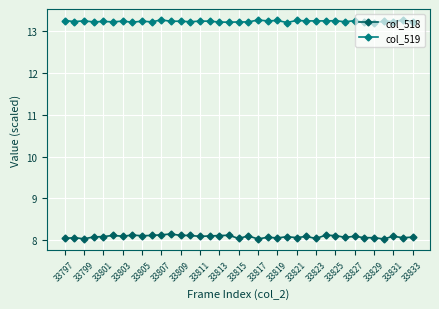

True or false: col_518 and col_519 intersect in this chart.

False